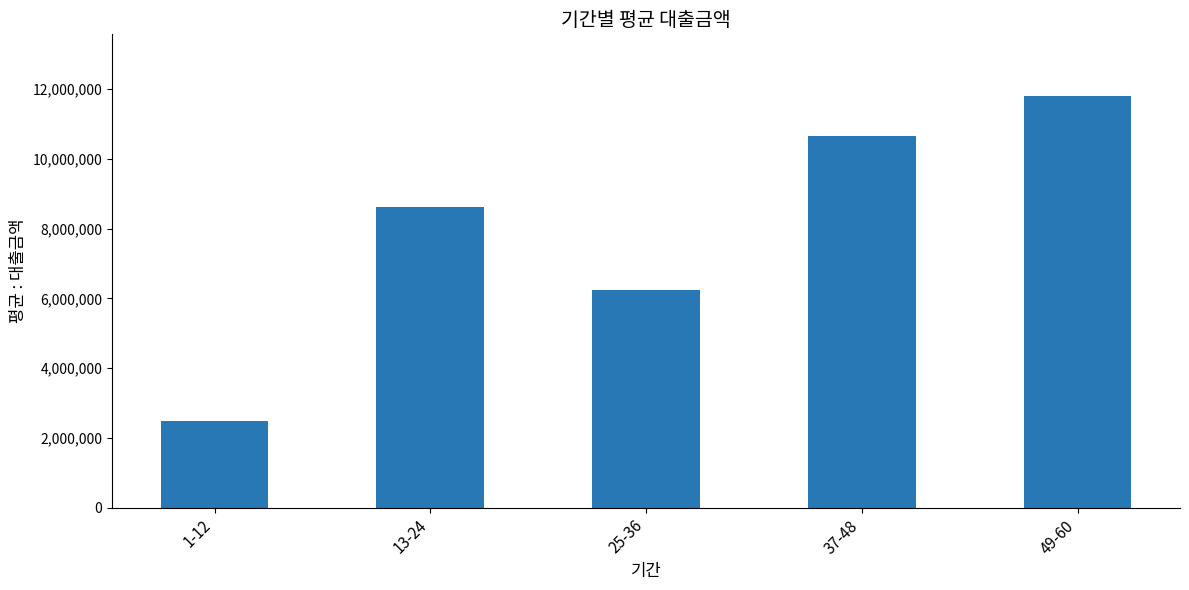

Reading left to right, extract all data points from this chart.

2500000.0	8625000.0	6230769.2	10666666.7	11800000.0